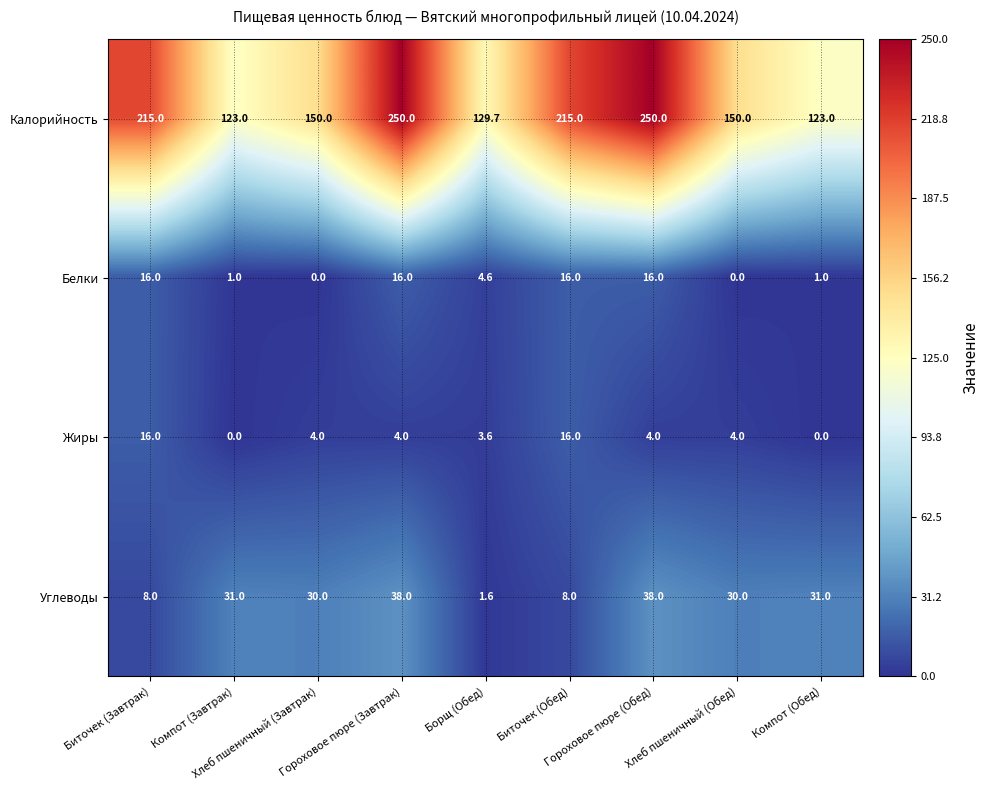

How many distinct data groups are displayed?

4